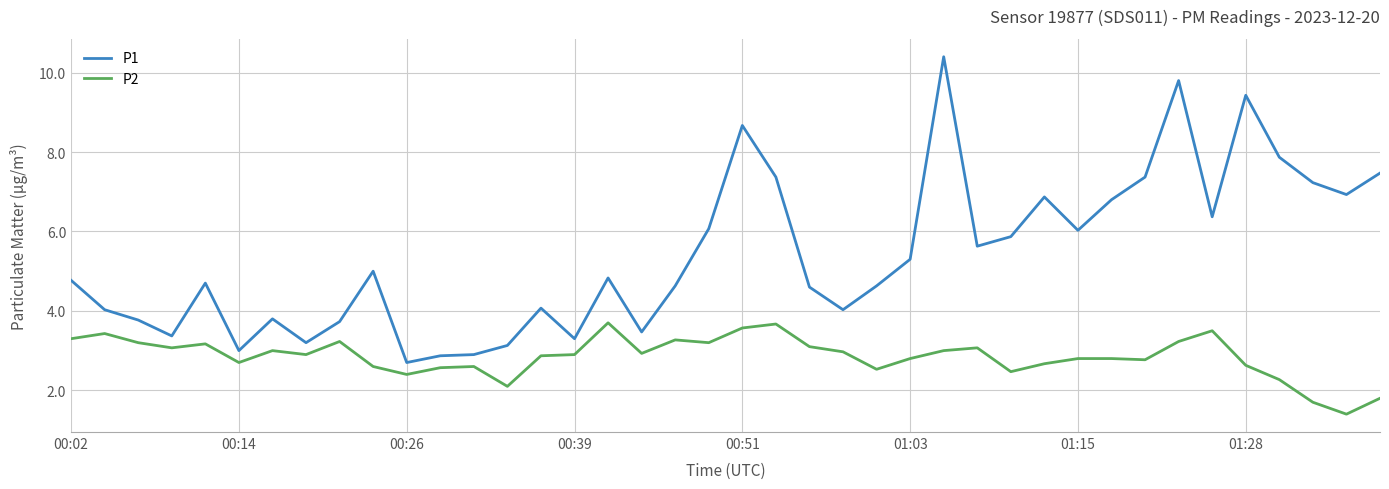

What is the difference between the maximum and minimum values in the P2 series?

2.3